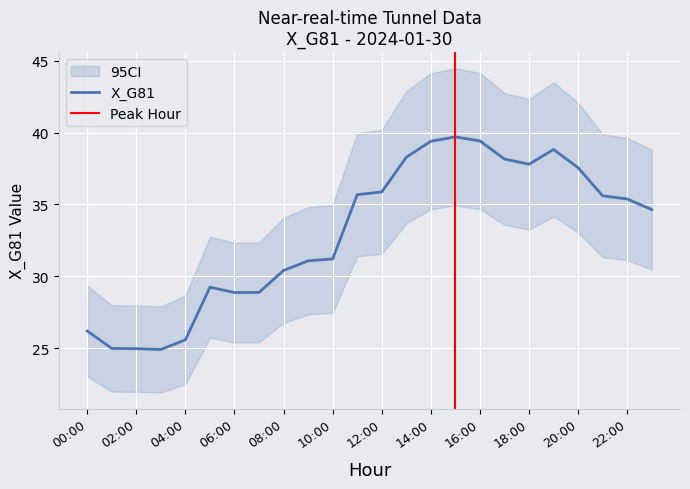

Reading right to left, what are all the values shown in this chart?

34.6	35.4	35.6	37.6	38.8	37.8	38.2	39.4	39.7	39.4	38.3	35.9	35.7	31.2	31.1	30.4	28.9	28.9	29.3	25.6	24.9	25.0	25.0	26.2